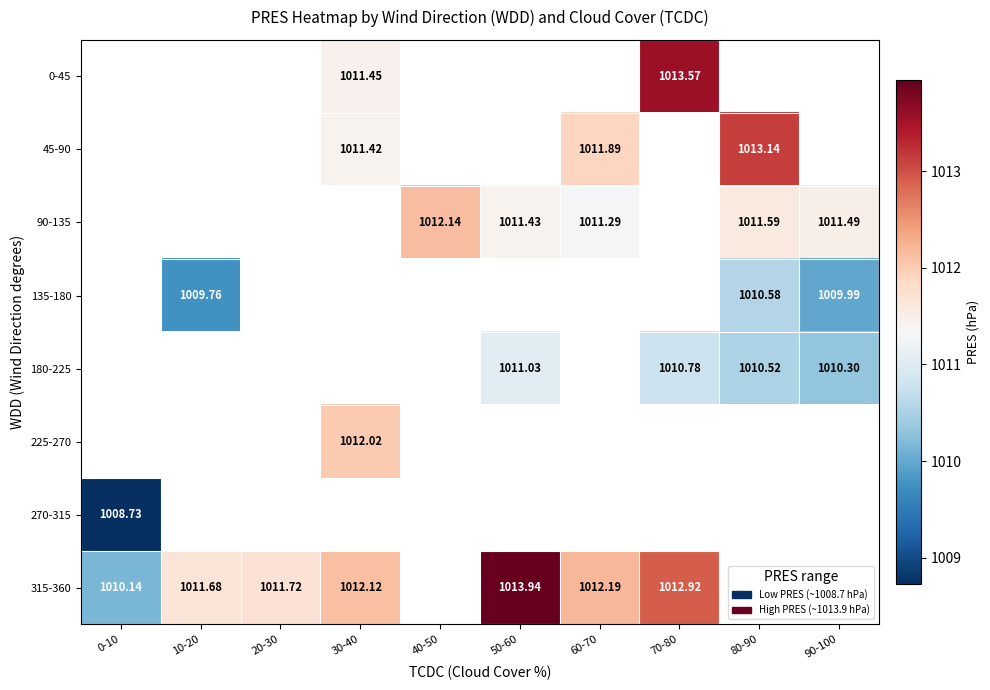

What is the greatest value displayed?

1013.9